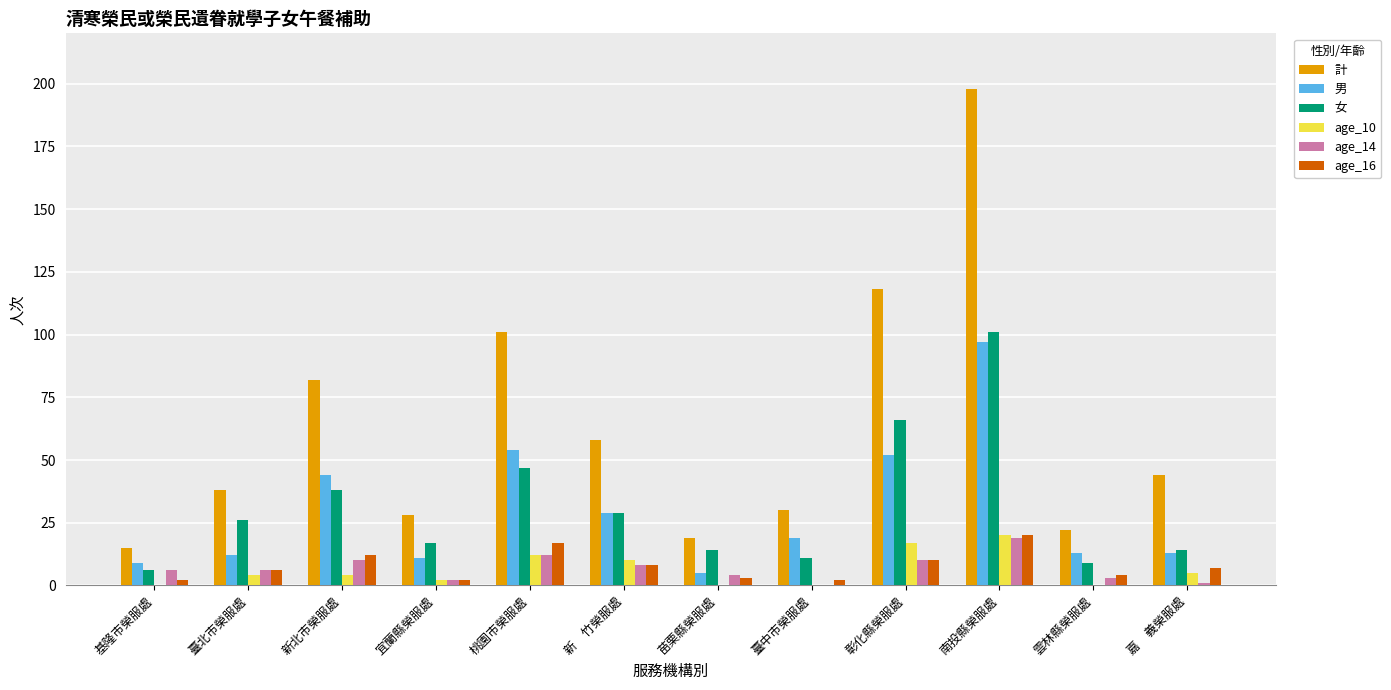

Reading left to right, list all the values displayed in this chart.

計: 基隆市榮服處=15	臺北市榮服處=38	新北市榮服處=82	宜蘭縣榮服處=28	桃園市榮服處=101	新　竹榮服處=58	苗栗縣榮服處=19	臺中市榮服處=30	彰化縣榮服處=118	南投縣榮服處=198	雲林縣榮服處=22	嘉　義榮服處=44
男: 基隆市榮服處=9	臺北市榮服處=12	新北市榮服處=44	宜蘭縣榮服處=11	桃園市榮服處=54	新　竹榮服處=29	苗栗縣榮服處=5	臺中市榮服處=19	彰化縣榮服處=52	南投縣榮服處=97	雲林縣榮服處=13	嘉　義榮服處=13
女: 基隆市榮服處=6	臺北市榮服處=26	新北市榮服處=38	宜蘭縣榮服處=17	桃園市榮服處=47	新　竹榮服處=29	苗栗縣榮服處=14	臺中市榮服處=11	彰化縣榮服處=66	南投縣榮服處=101	雲林縣榮服處=9	嘉　義榮服處=14
age_10: 基隆市榮服處=0	臺北市榮服處=4	新北市榮服處=4	宜蘭縣榮服處=2	桃園市榮服處=12	新　竹榮服處=10	苗栗縣榮服處=0	臺中市榮服處=0	彰化縣榮服處=17	南投縣榮服處=20	雲林縣榮服處=0	嘉　義榮服處=5
age_14: 基隆市榮服處=6	臺北市榮服處=6	新北市榮服處=10	宜蘭縣榮服處=2	桃園市榮服處=12	新　竹榮服處=8	苗栗縣榮服處=4	臺中市榮服處=0	彰化縣榮服處=10	南投縣榮服處=19	雲林縣榮服處=3	嘉　義榮服處=1
age_16: 基隆市榮服處=2	臺北市榮服處=6	新北市榮服處=12	宜蘭縣榮服處=2	桃園市榮服處=17	新　竹榮服處=8	苗栗縣榮服處=3	臺中市榮服處=2	彰化縣榮服處=10	南投縣榮服處=20	雲林縣榮服處=4	嘉　義榮服處=7